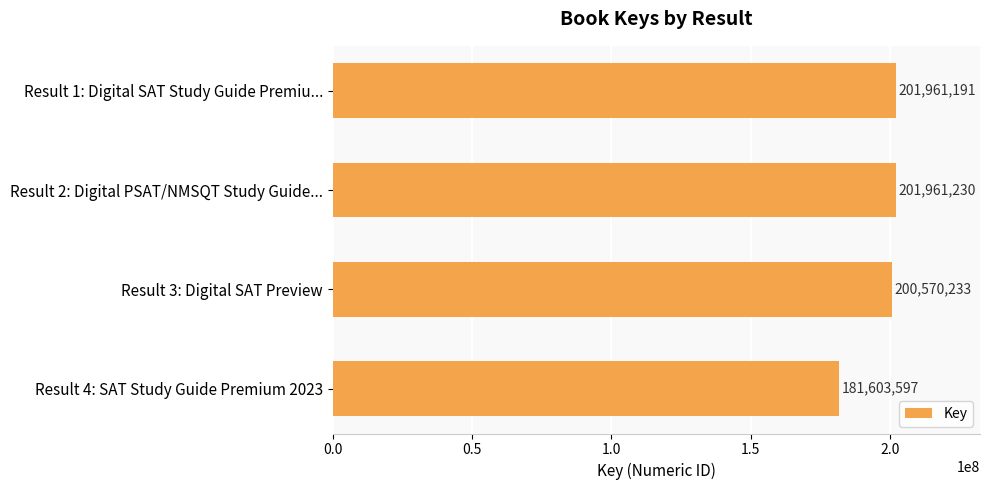

Is it true that the value at Result 1: Digital SAT Study Guide Premiu... is 201961191?

True